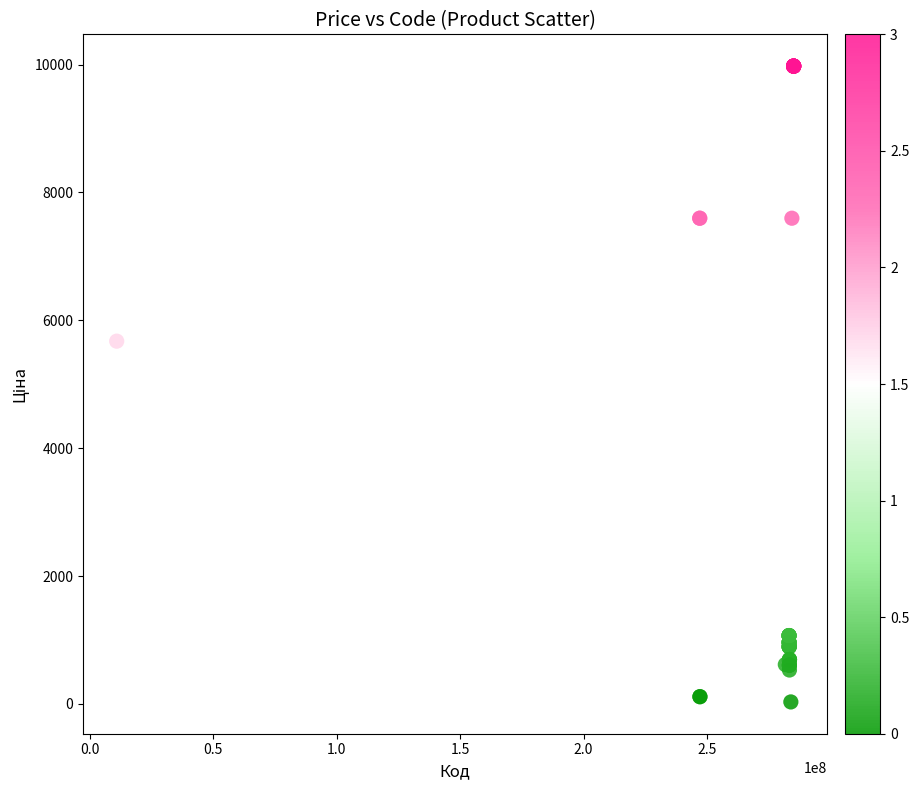

What Y value in the scatter plot is closest to 5003?

5673.8